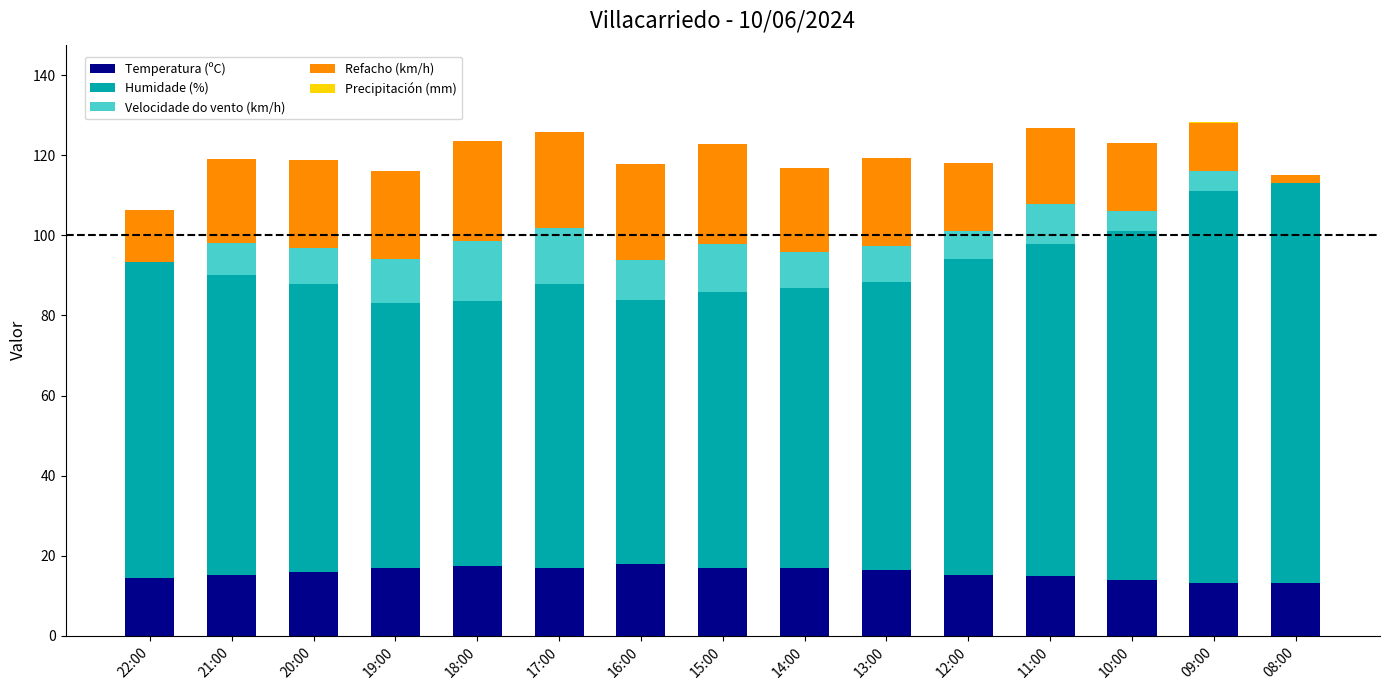

True or false: Temperatura (ºC) has a value of 17.0 at 19:00.

True